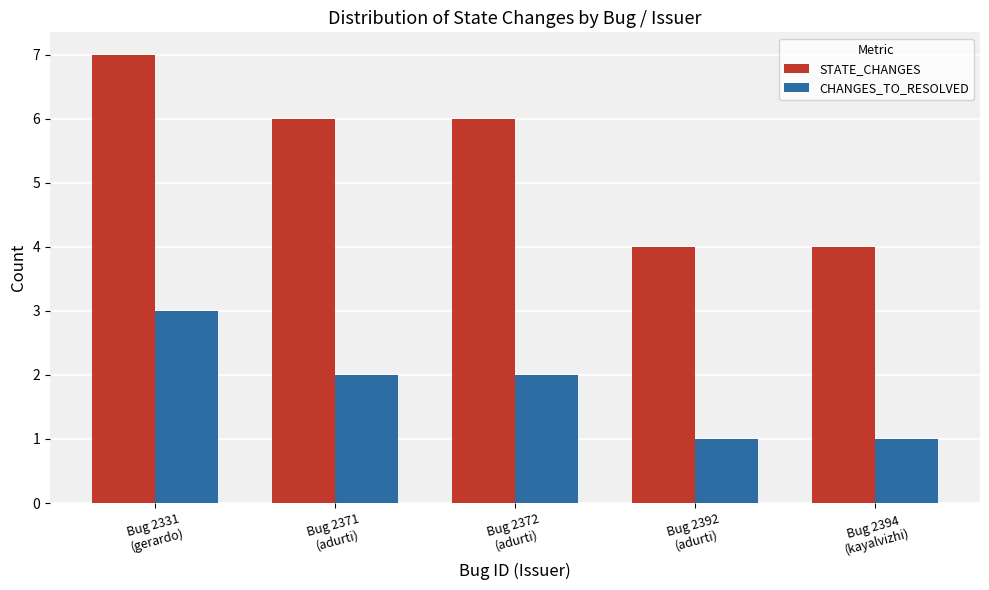

Reading right to left, transcribe all the data shown in this chart.

STATE_CHANGES: 4	4	6	6	7
CHANGES_TO_RESOLVED: 1	1	2	2	3